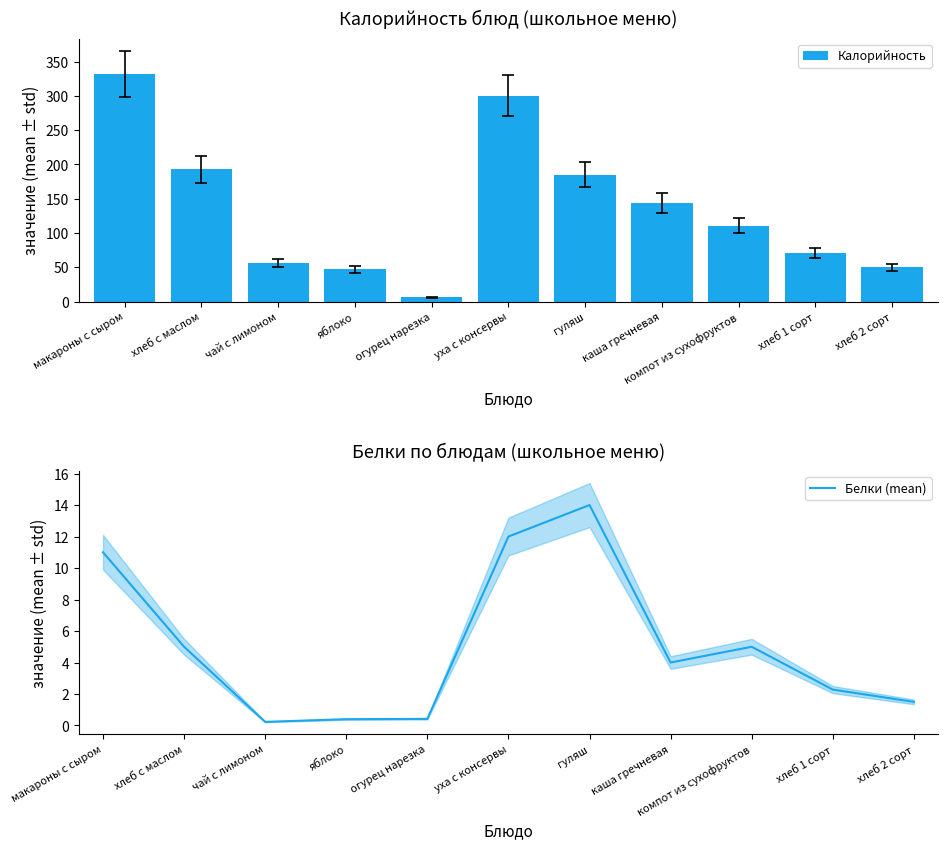

What is the difference between the second highest and minimum values in the Калорийность series?

293.2